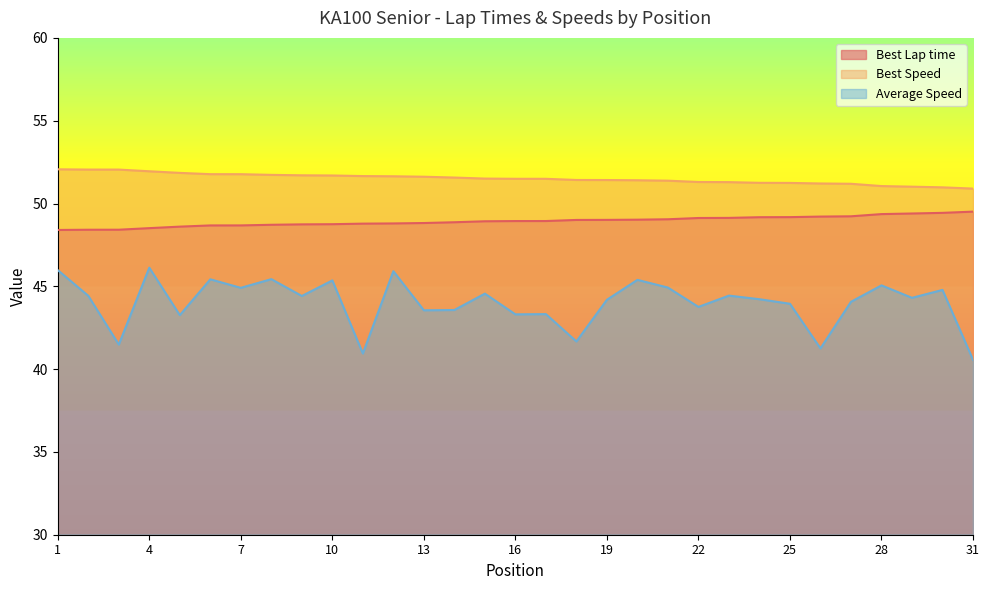

What is the highest value of the Best Speed series?

52.1